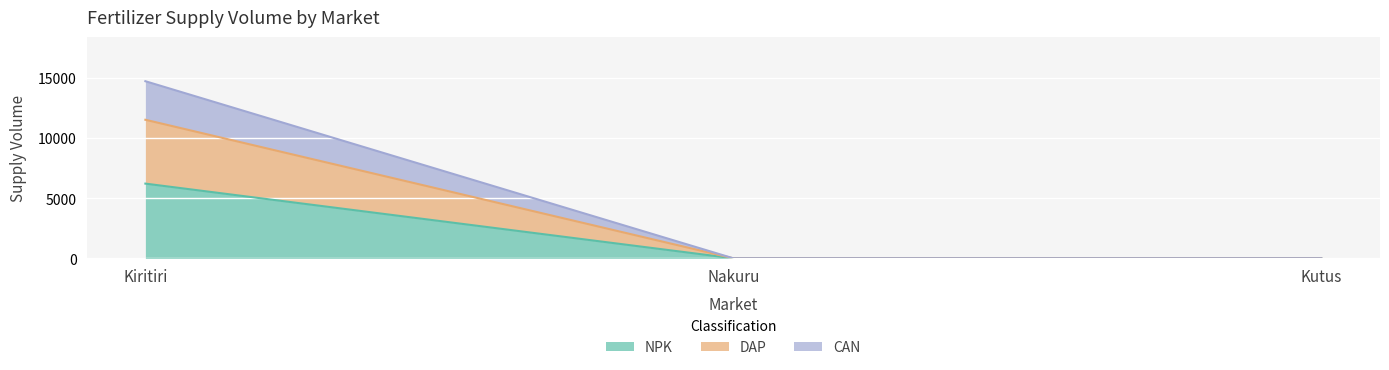

Is it true that NPK equals 0 at Nakuru?

True